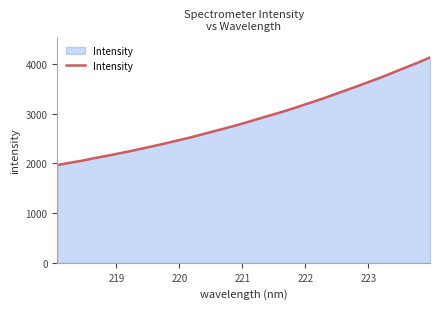

What is the difference between the maximum and minimum values?

2165.3